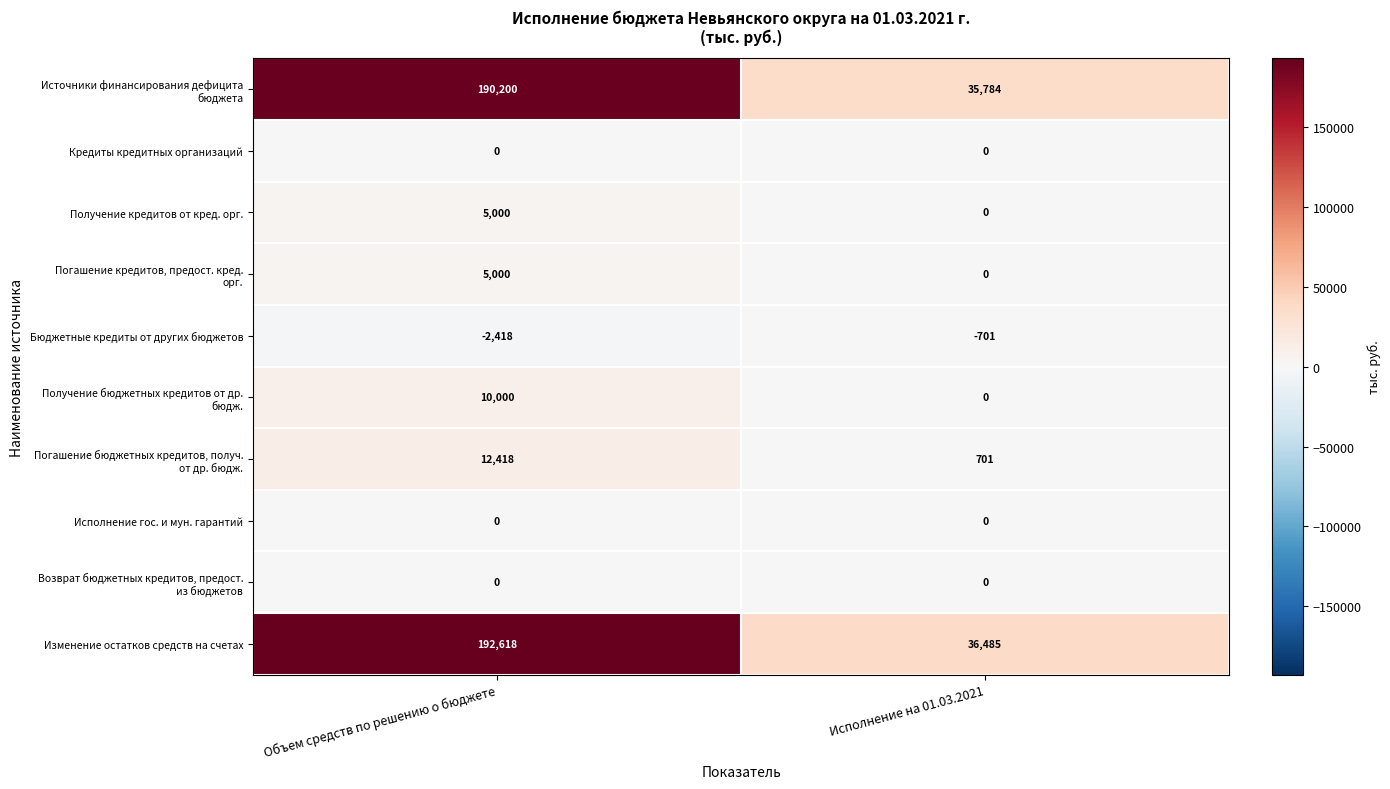

Which series changed the most between Объем средств по решению о бюджете and Исполнение на 01.03.2021?

Изменение остатков средств на счетах